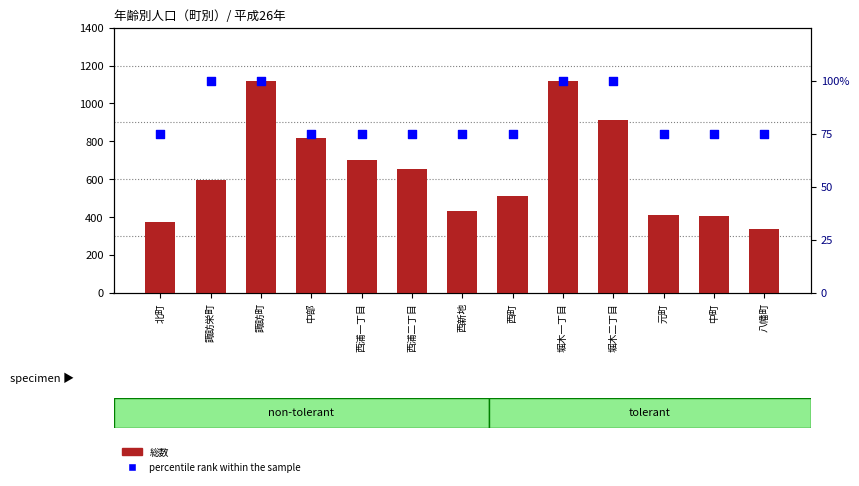

Which series reaches the maximum Y coordinate?

総数